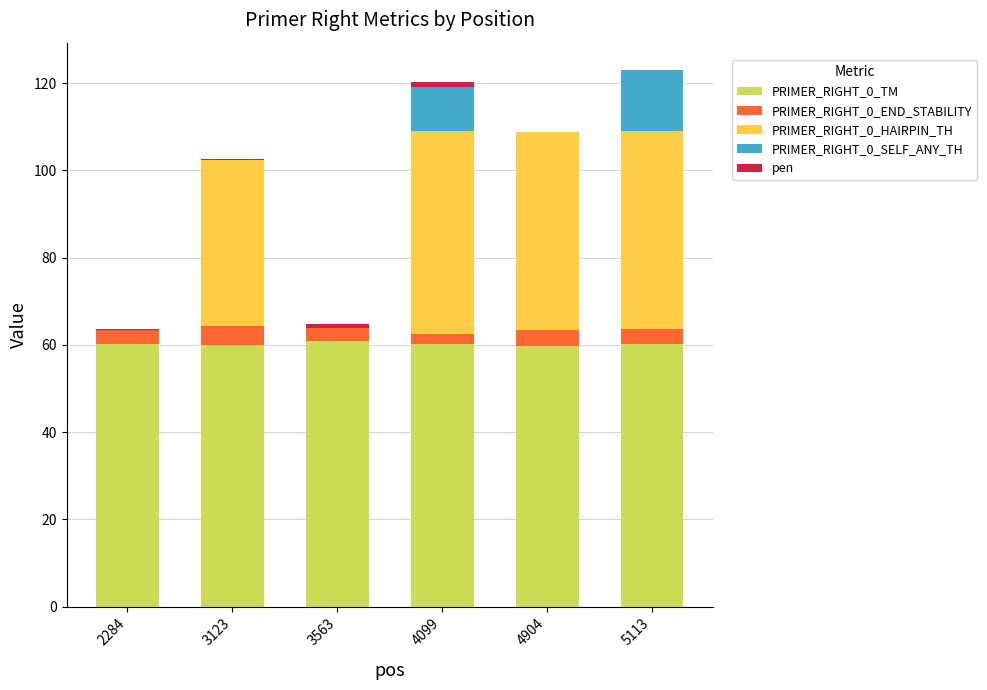

The PRIMER_RIGHT_0_TM series shows 92.4 at 3563. True or false?

False